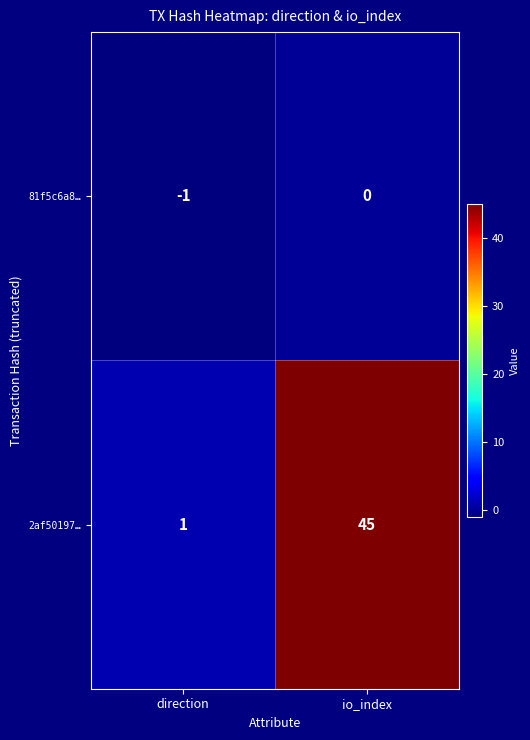

What is the difference between the 2af50197… values at direction and io_index?

44